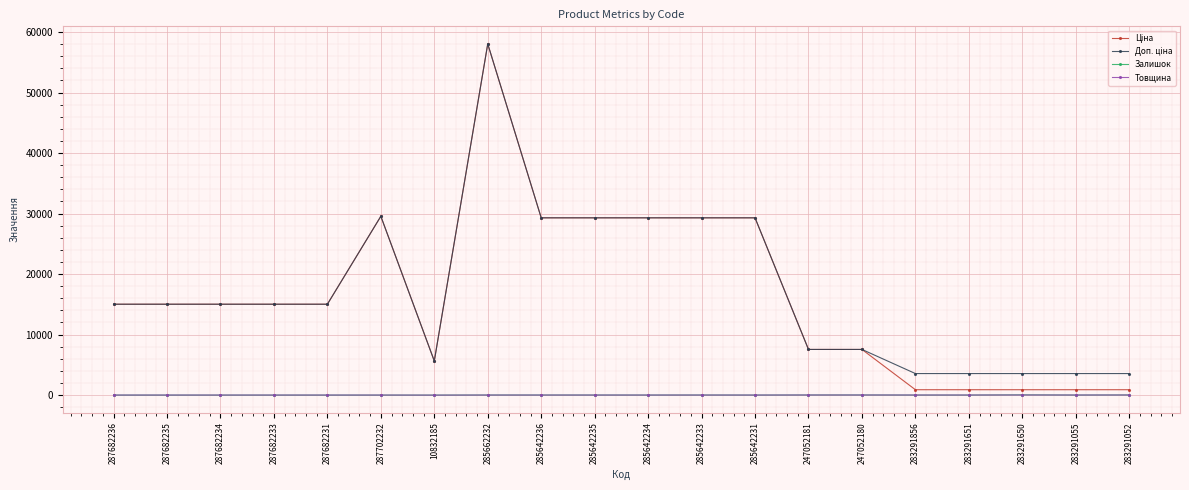

At which category does the chart reach its peak across all series?

285662232